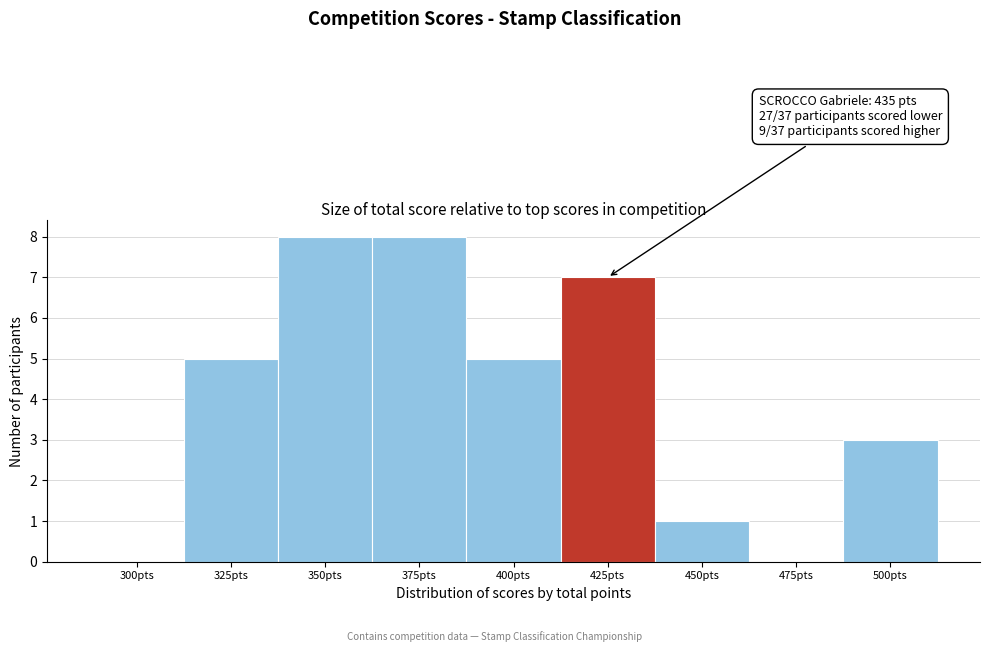

Reading left to right, extract all data points from this chart.

300pts=0	325pts=5	350pts=8	375pts=8	400pts=5	425pts=7	450pts=1	475pts=0	500pts=3